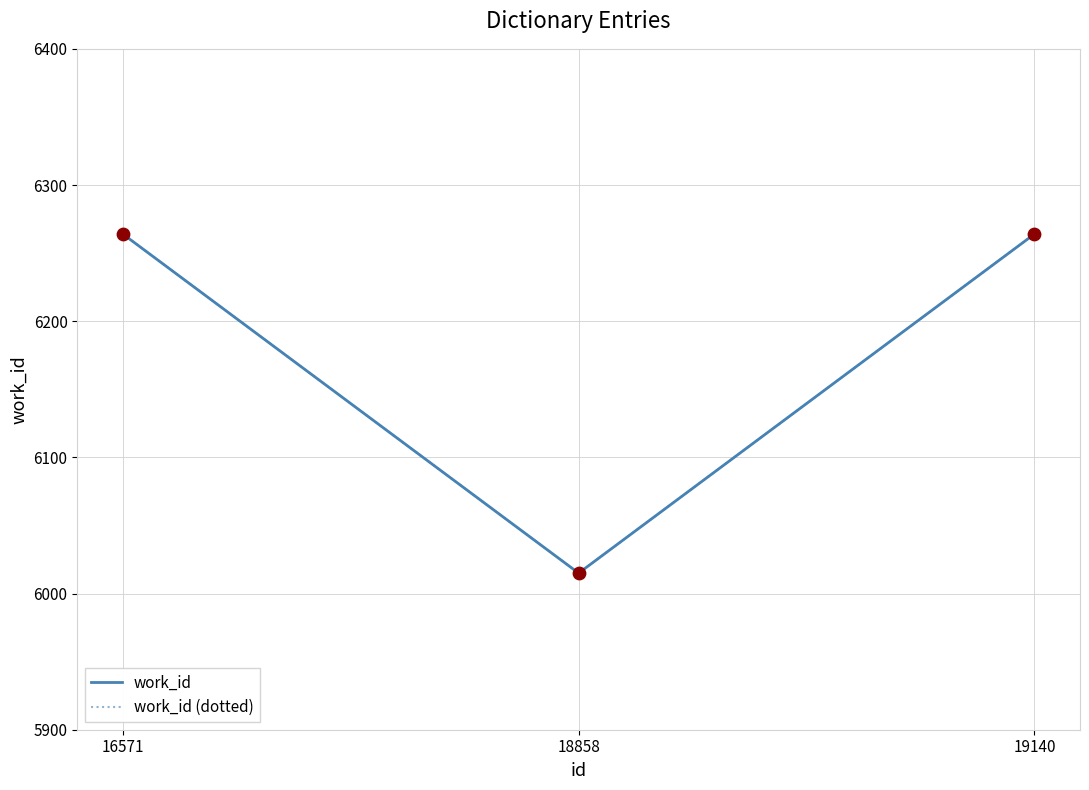

Does the chart have visible grid lines?

Yes